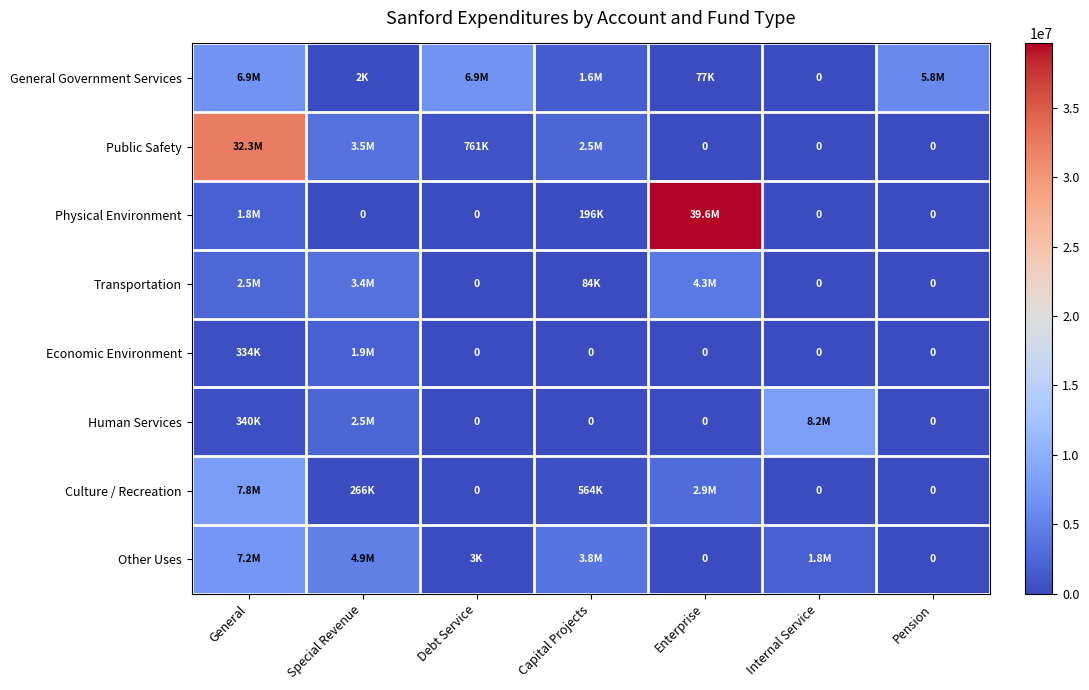

What is the spread (max minus min) of values at General?

31960137